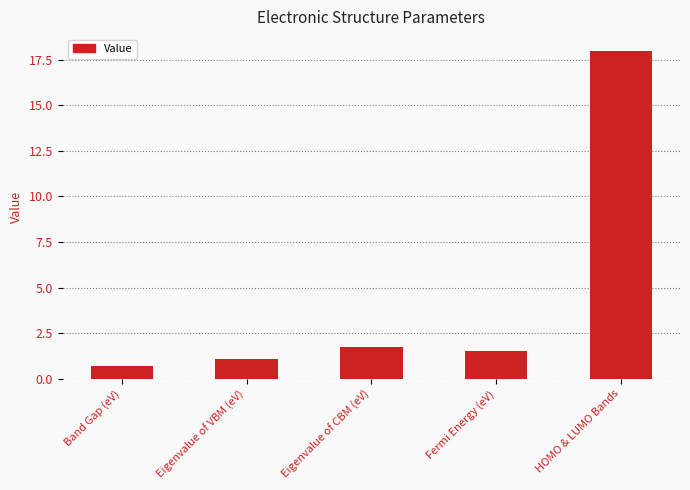

What is the difference between the values at Fermi Energy (eV) and Band Gap (eV)?

0.8